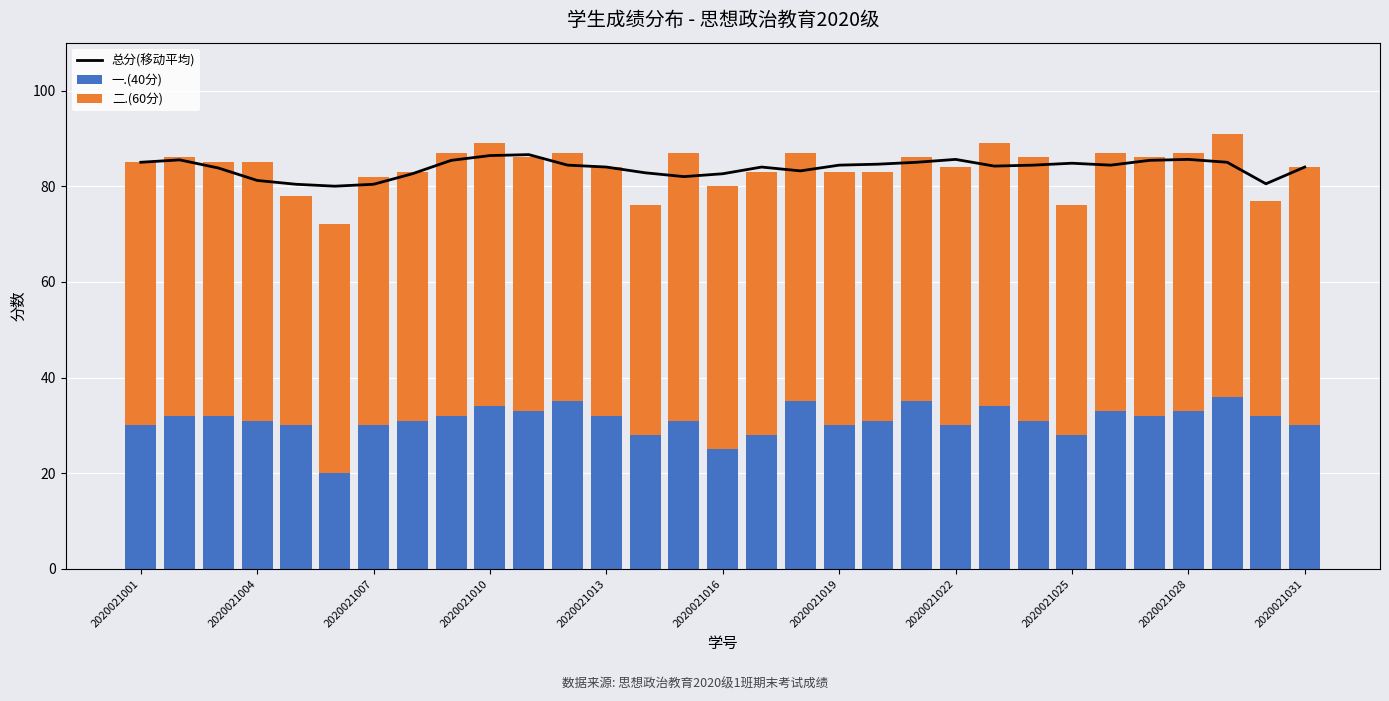

How many groups of bars are there?

31